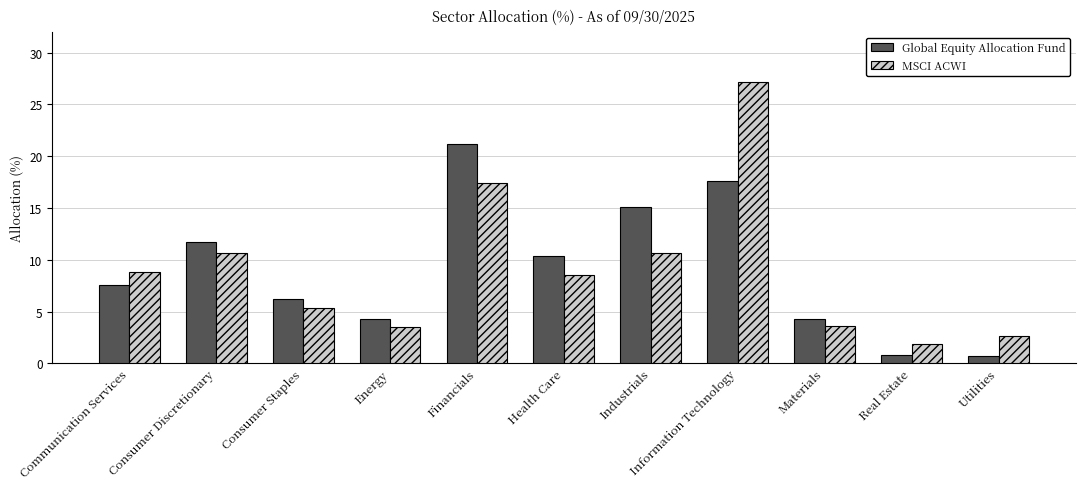

At Energy, list the series in order from smallest to largest.

MSCI ACWI, Global Equity Allocation Fund